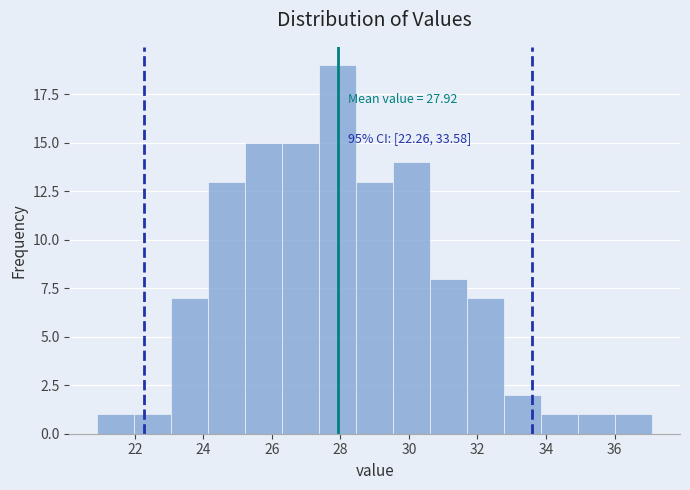

Which range on the x-axis has the tallest bar?

27.38 to 28.46